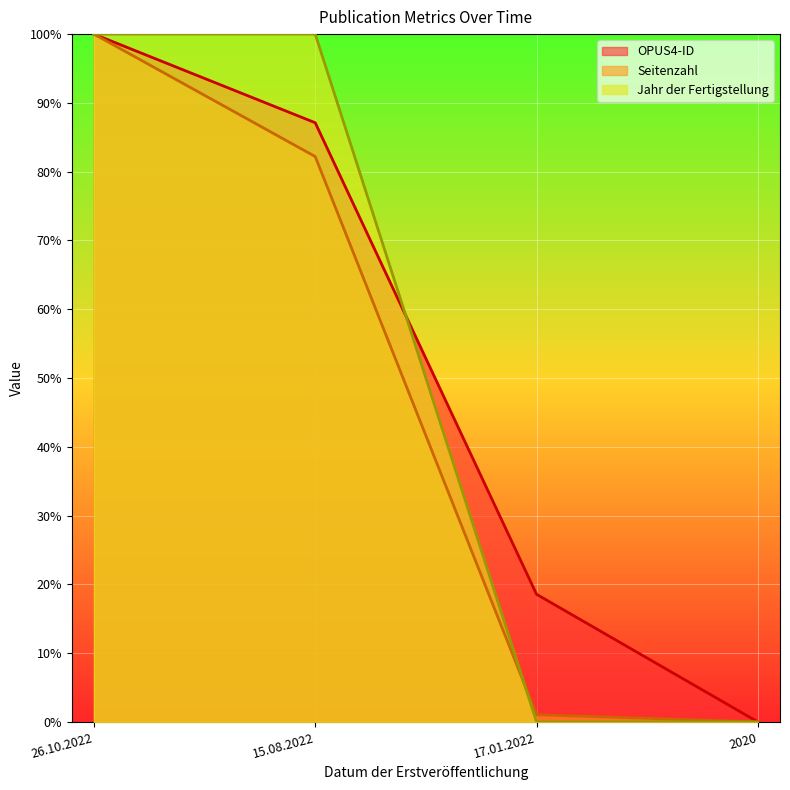

Which series has the largest total across all categories?

OPUS4-ID